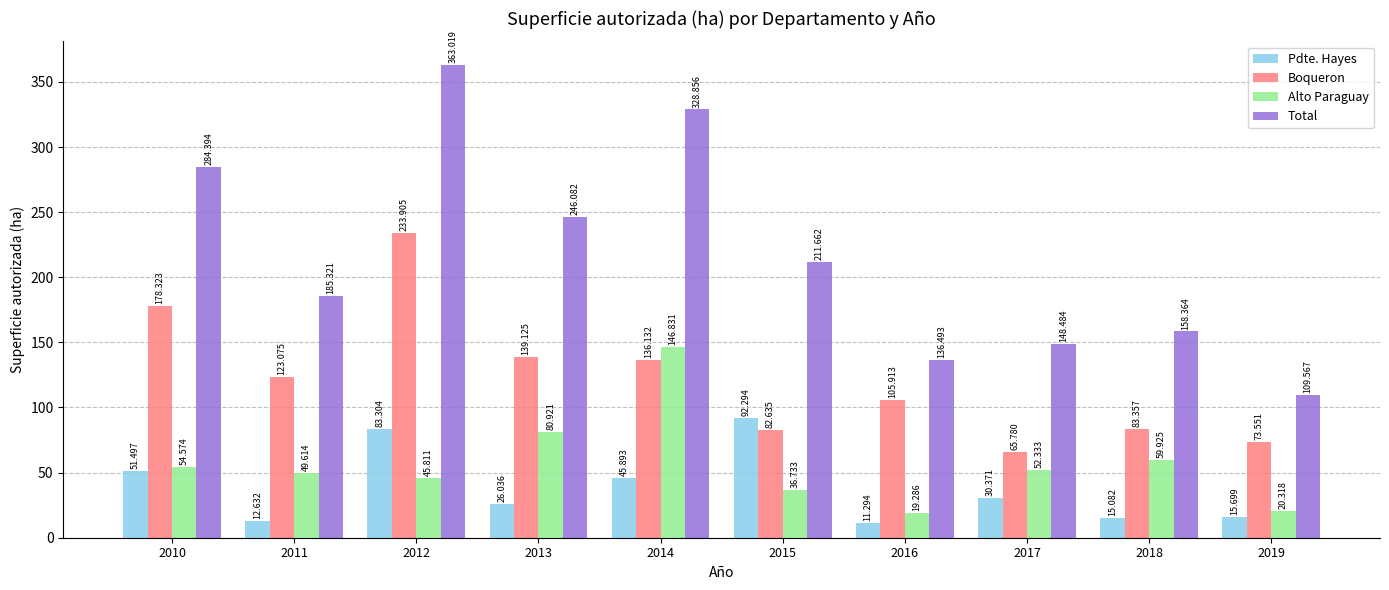

Reading left to right, list all the values displayed in this chart.

Pdte. Hayes: 51.5	12.6	83.3	26.0	45.9	92.3	11.3	30.4	15.1	15.7
Boqueron: 178.3	123.1	233.9	139.1	136.1	82.6	105.9	65.8	83.4	73.6
Alto Paraguay: 54.6	49.6	45.8	80.9	146.8	36.7	19.3	52.3	59.9	20.3
Total: 284.4	185.3	363.0	246.1	328.9	211.7	136.5	148.5	158.4	109.6